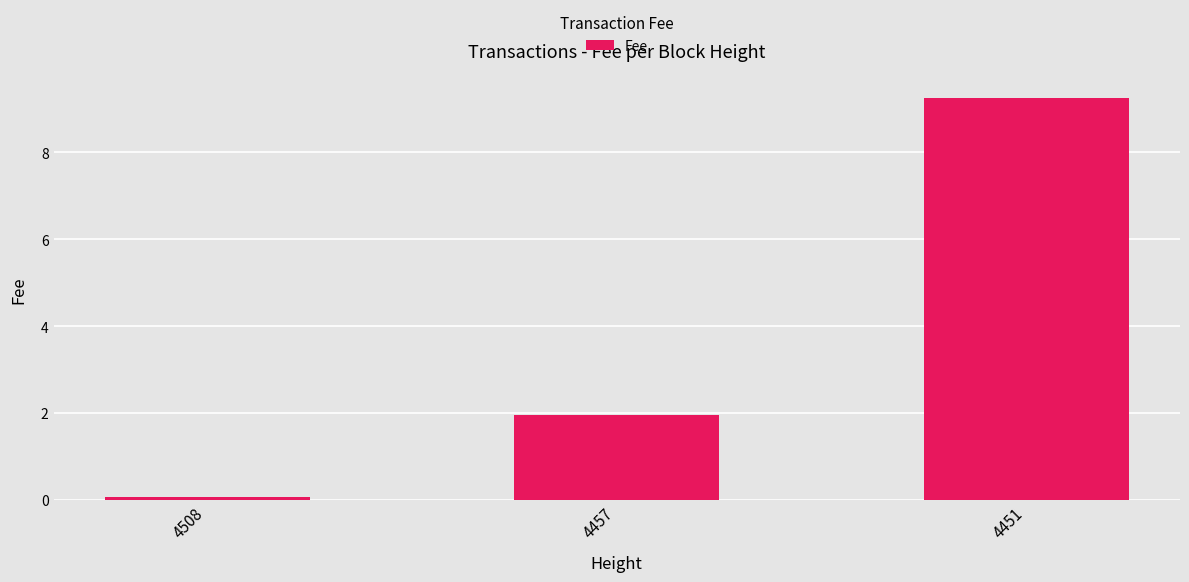

List the labels in order of value, smallest first.

4508, 4457, 4451